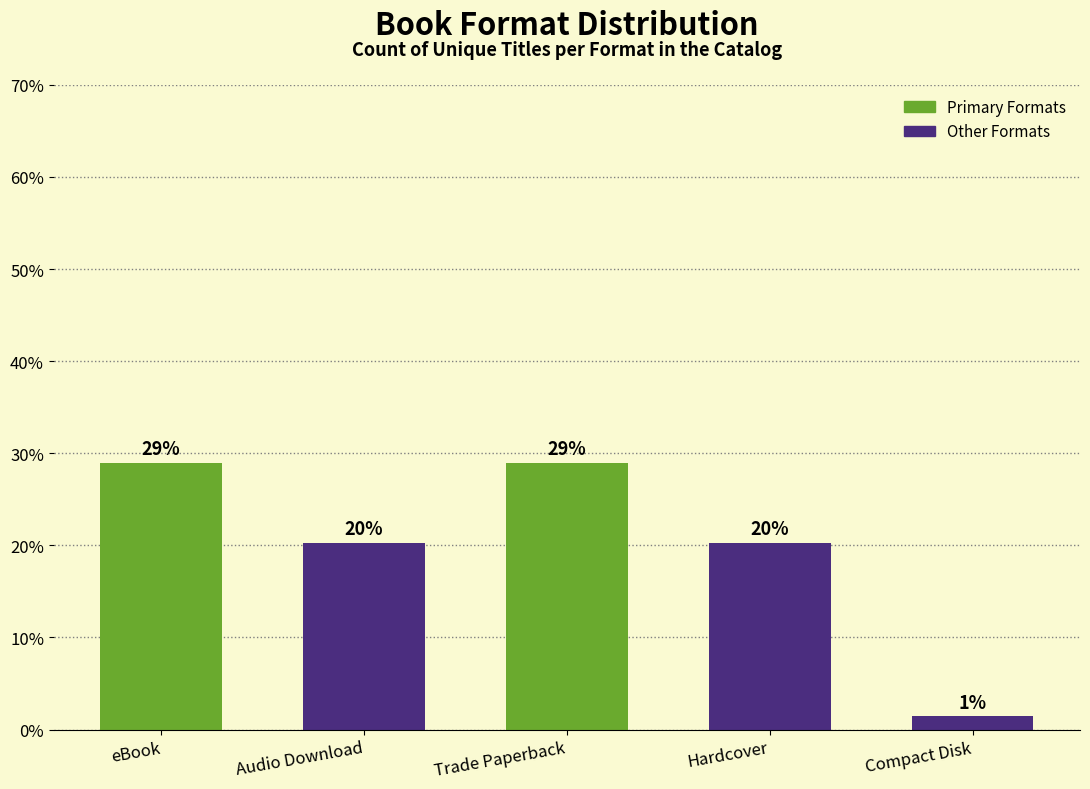

Does the chart contain any negative values?

No